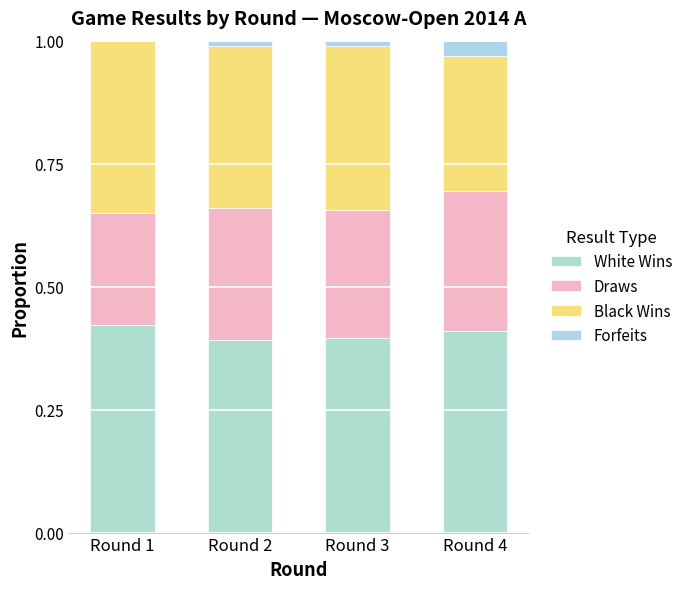

Is it true that Forfeits equals 0.0 at Round 4?

True